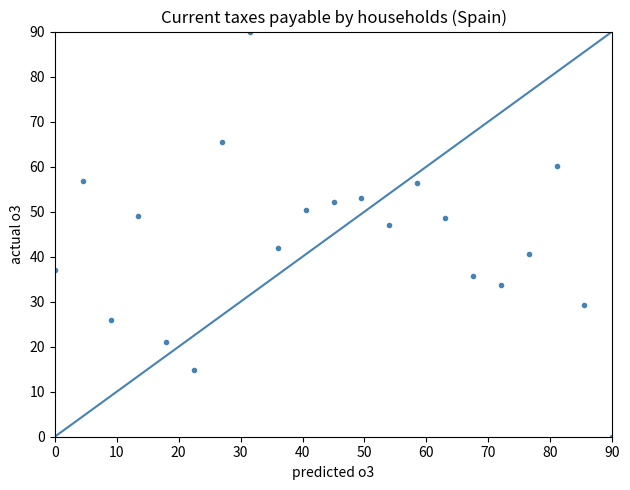

What Y value in the scatter plot is closest to 45?

47.1